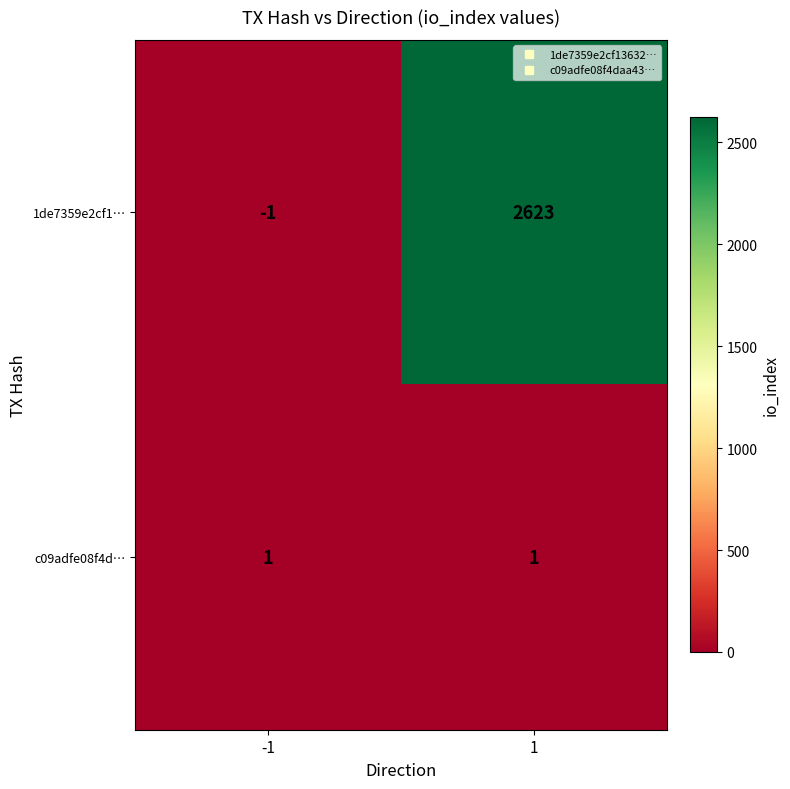

Is it true that c09adfe08f4d… equals 1 at 1?

True